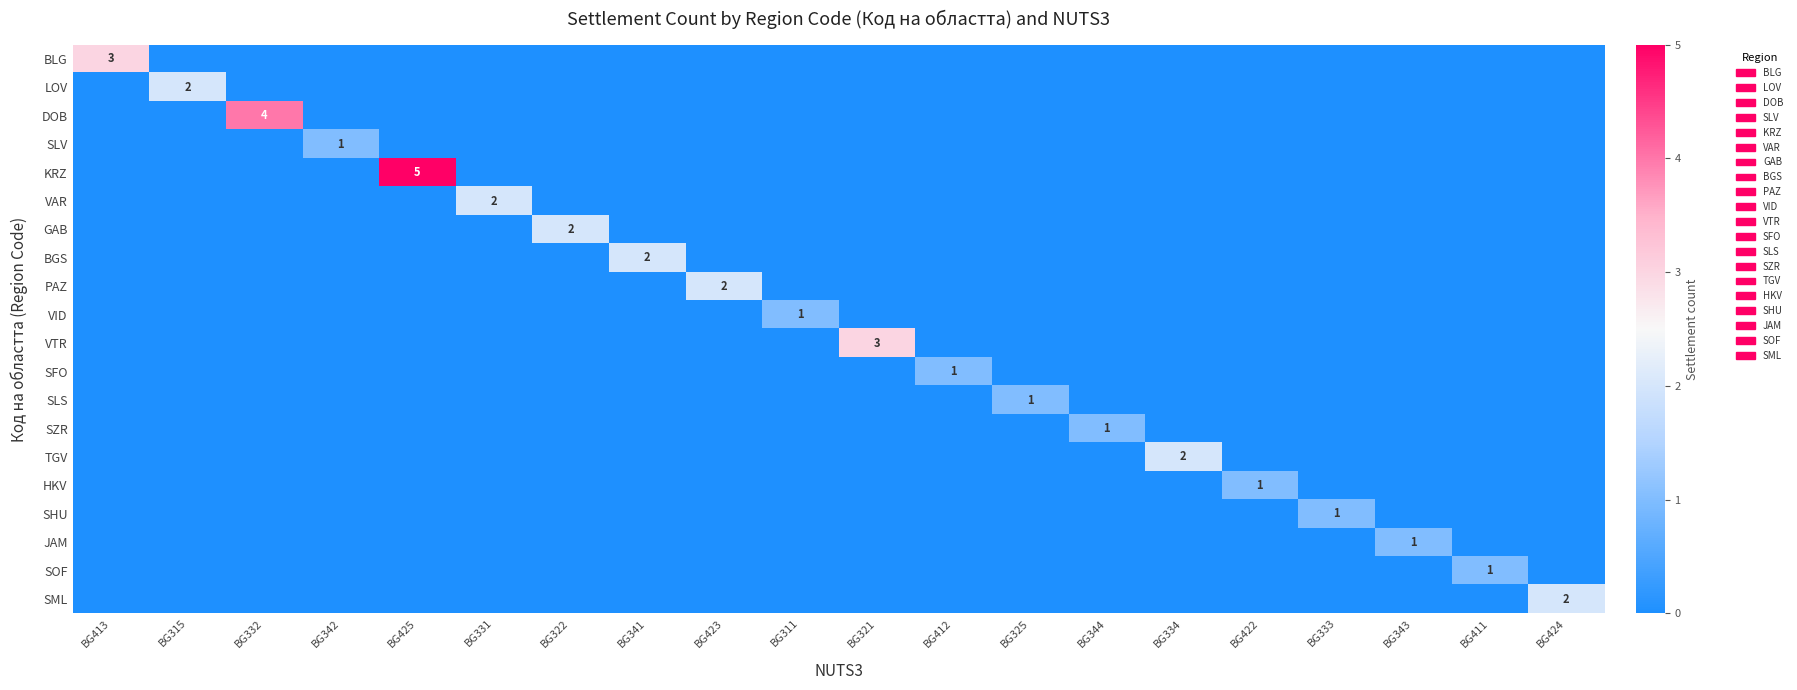

Is it true that SLS equals 0 at BG334?

True